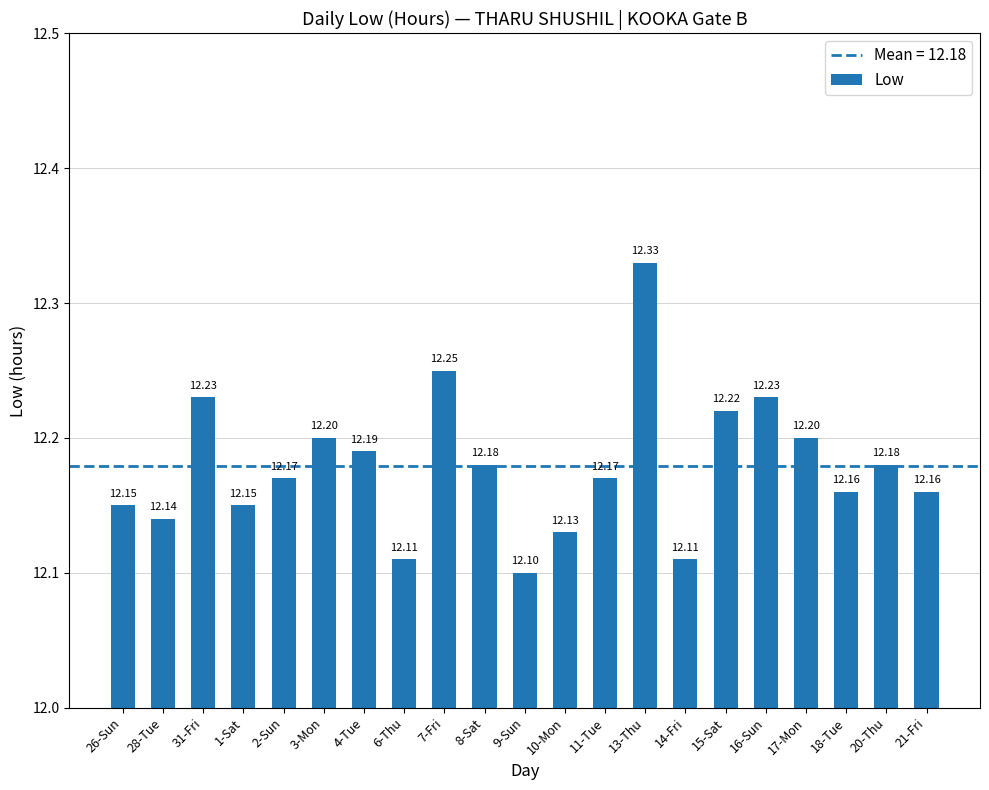

What position from the right is 9-Sun?

11